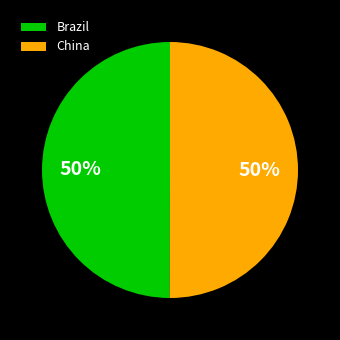

Approximately how many times larger is the value at Brazil compared to China?

1.0